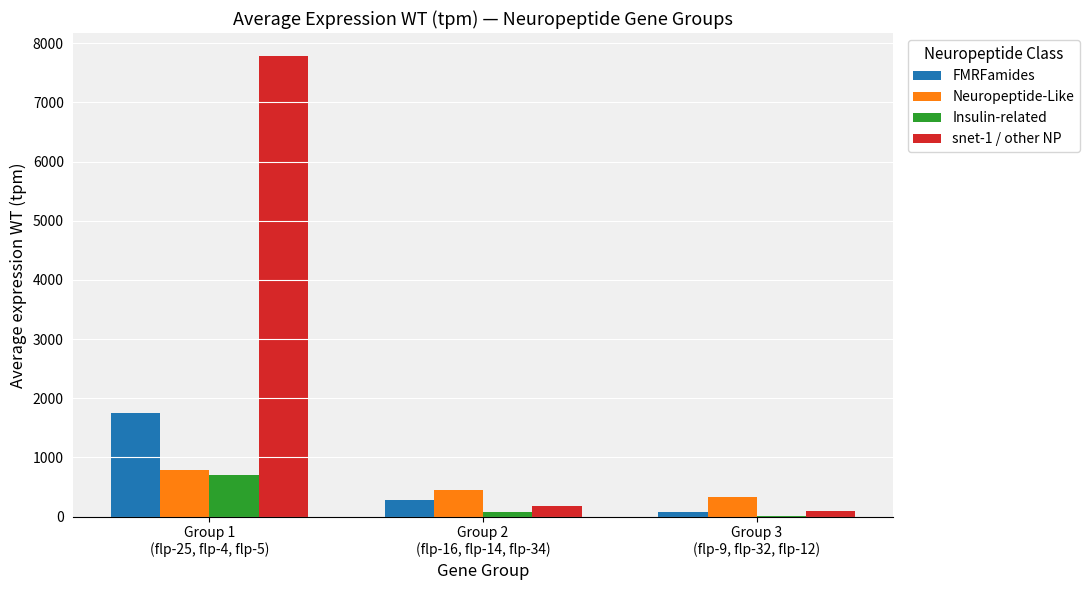

Which series has the largest range (max minus min)?

snet-1 / other NP